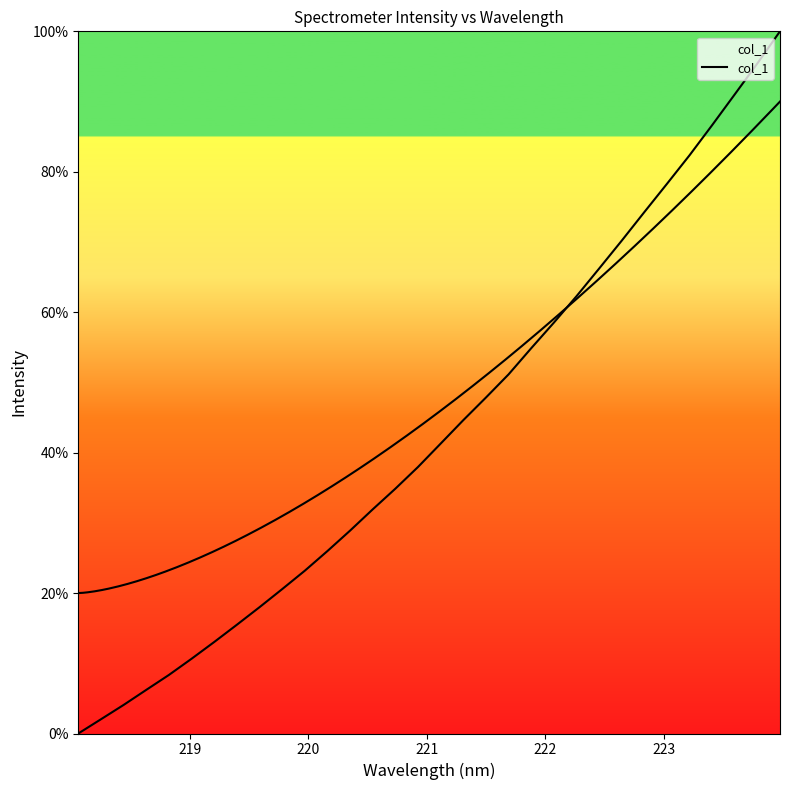

What is the average value?

43.3